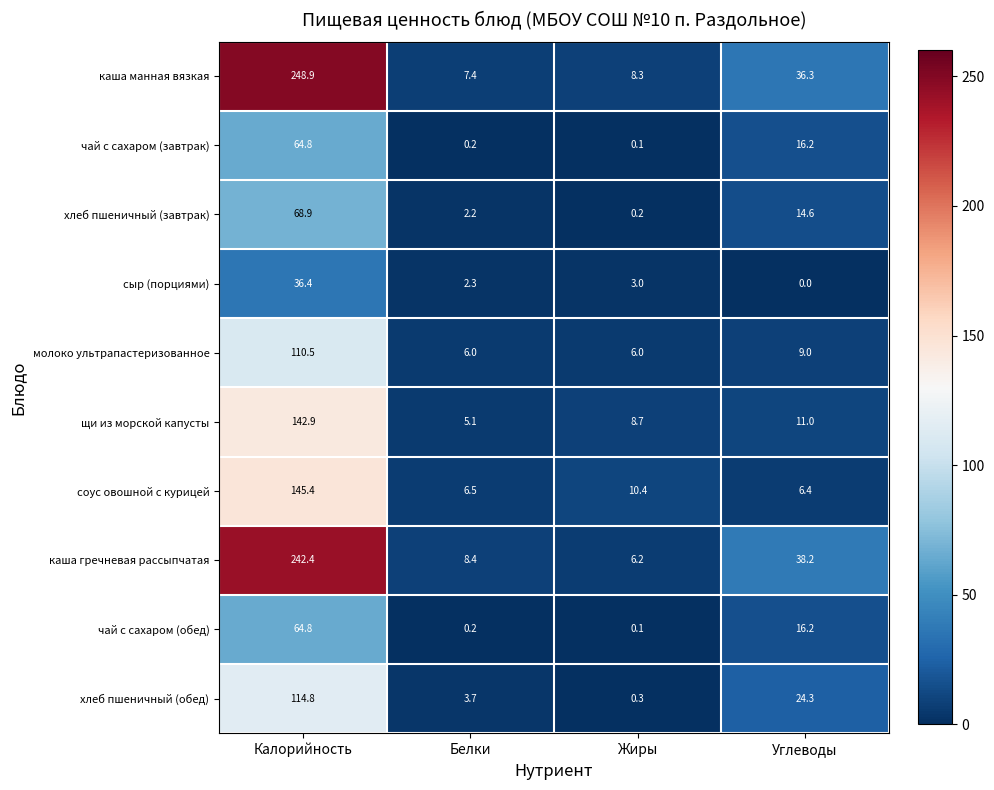

The value of сыр (порциями) at Углеводы is 0.0. True or false?

True